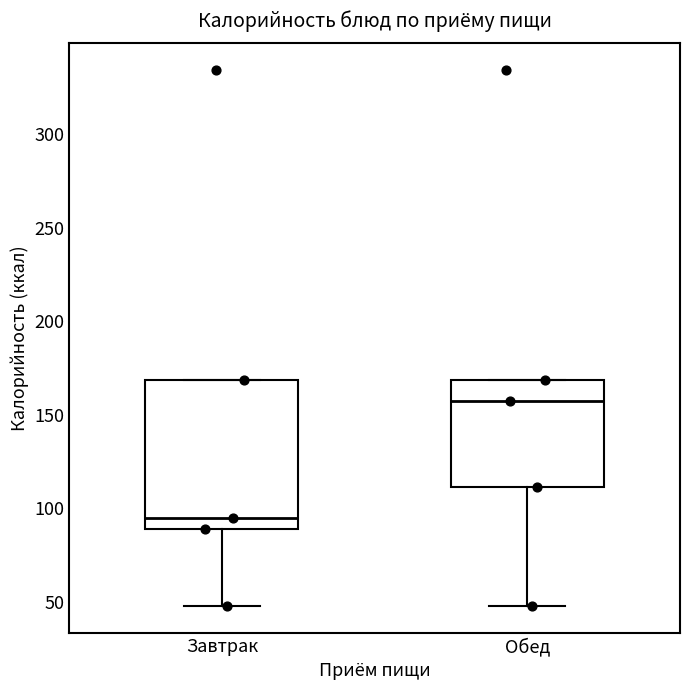

Which box has the lowest median line?

Завтрак